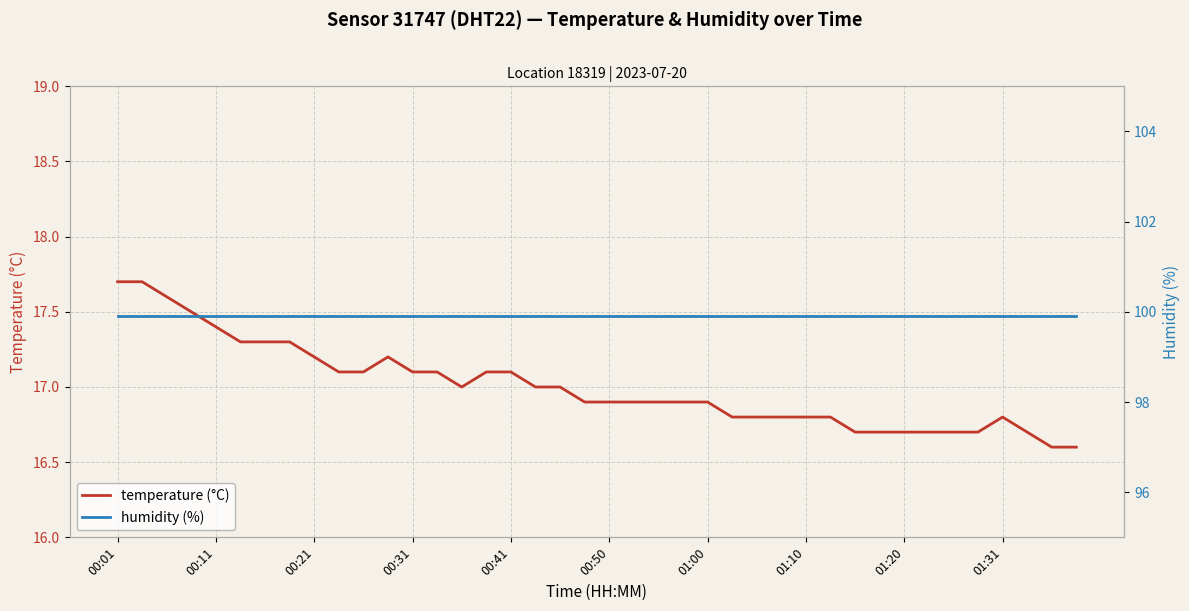

Which series has the largest total across all categories?

humidity (%)